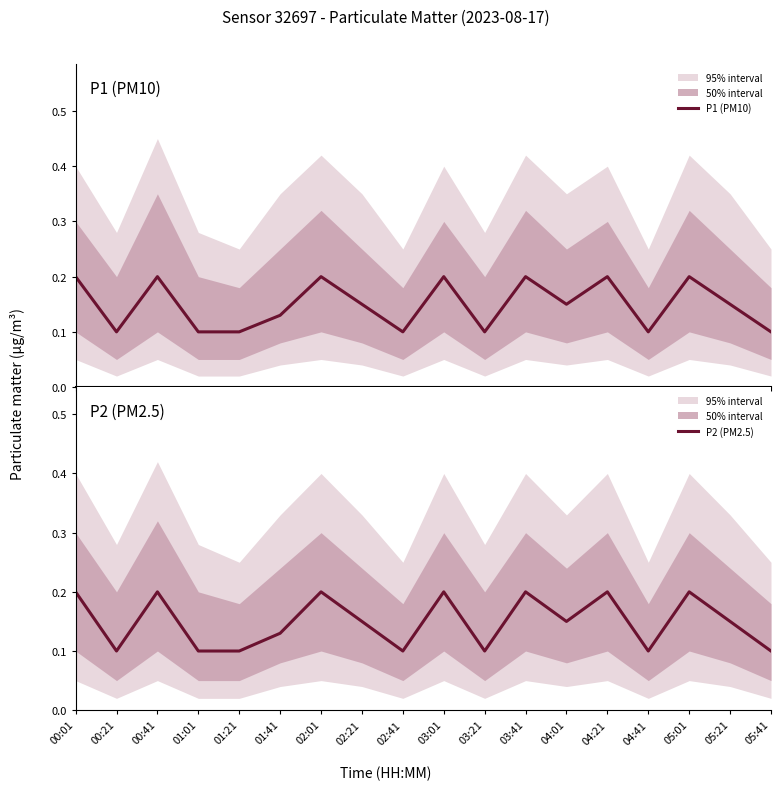

What is the difference between the maximum and minimum values in the P2 (PM2.5) series?

0.1